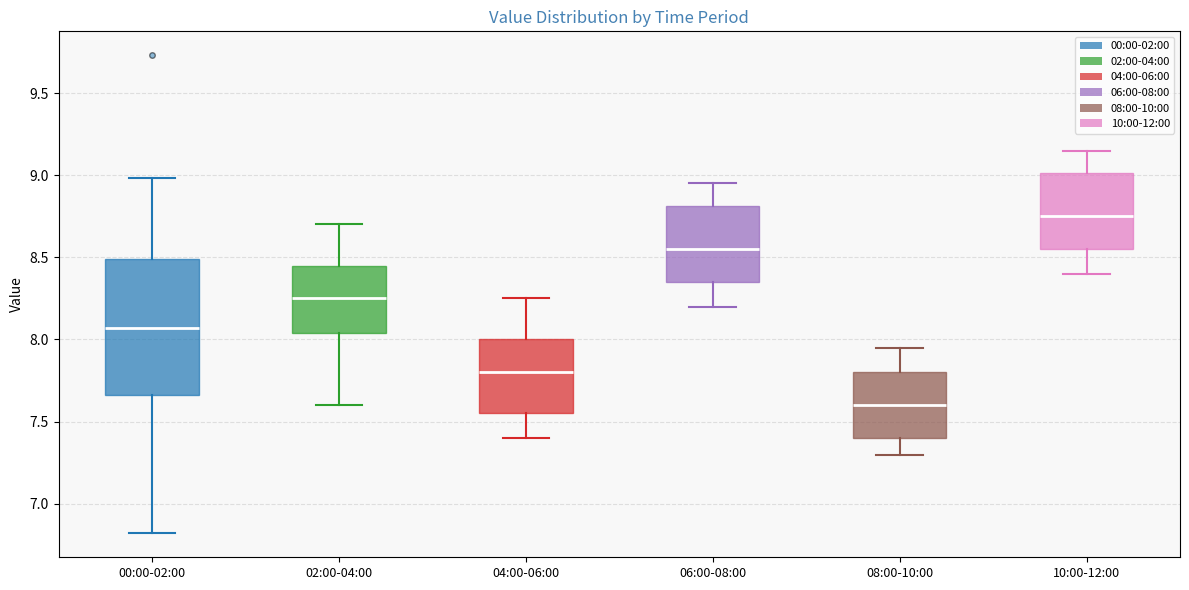

Reading left to right, read every box against the y-axis: the position of its median line, the range the box covers, and the ends of its whiskers. The values are not printed on the chart, so give them approximately, as read against the axis.

00:00-02:00: median 8.05, box 7.65 to 8.50, whiskers 6.80 to 9.00
02:00-04:00: median 8.25, box 8.05 to 8.45, whiskers 7.60 to 8.70
04:00-06:00: median 7.80, box 7.55 to 8.00, whiskers 7.40 to 8.25
06:00-08:00: median 8.55, box 8.35 to 8.80, whiskers 8.20 to 8.95
08:00-10:00: median 7.60, box 7.40 to 7.80, whiskers 7.30 to 7.95
10:00-12:00: median 8.75, box 8.55 to 9.00, whiskers 8.40 to 9.15